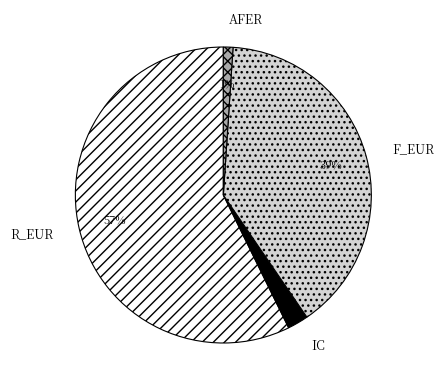

The IC slice represents 15% of the pie. True or false?

False